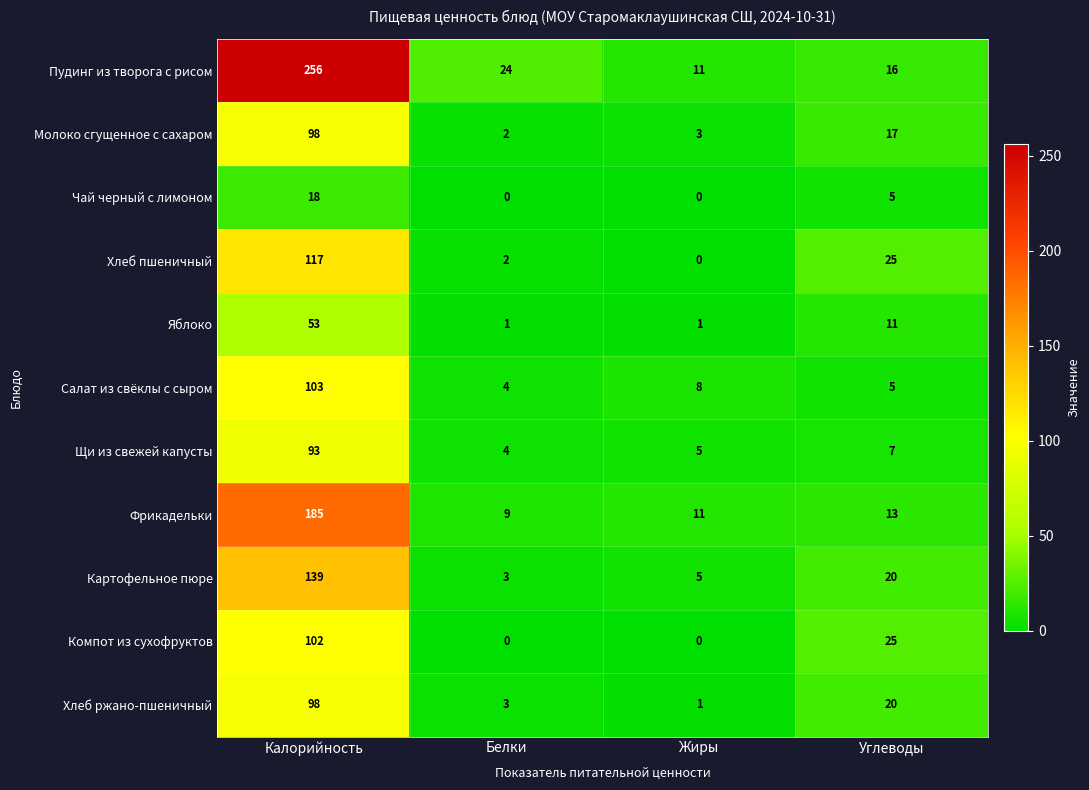

Which series has the widest spread of values?

Пудинг из творога с рисом